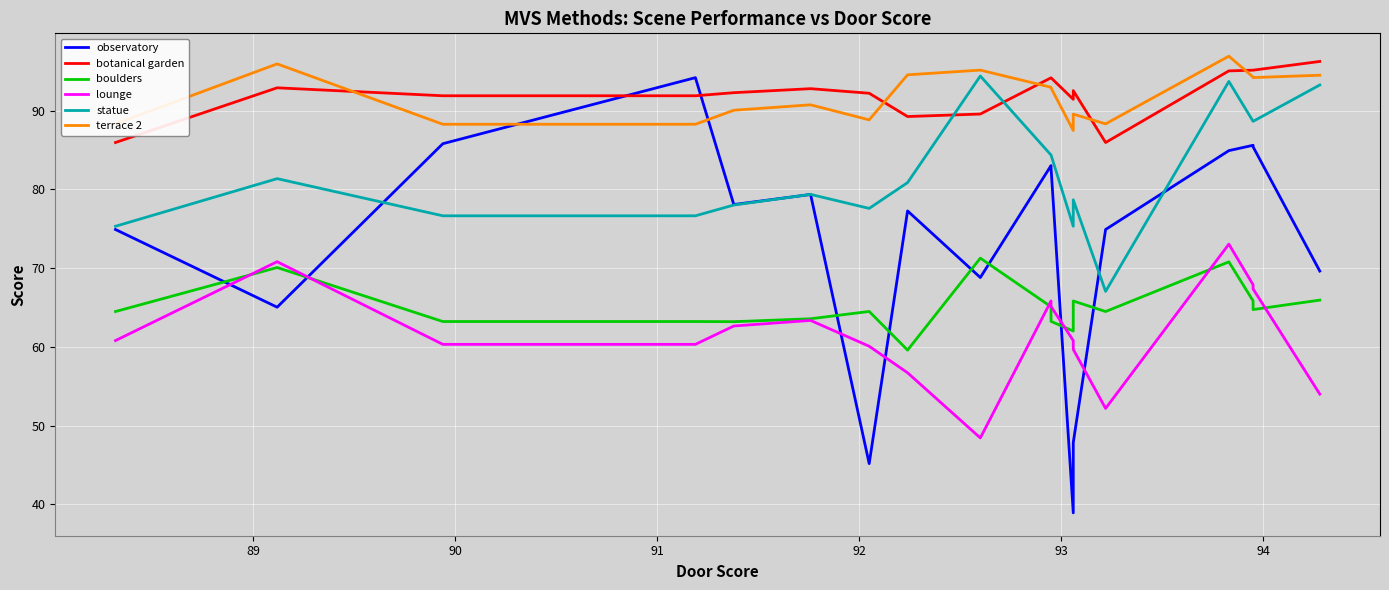

At how many categories does at least one series exceed 38?

20